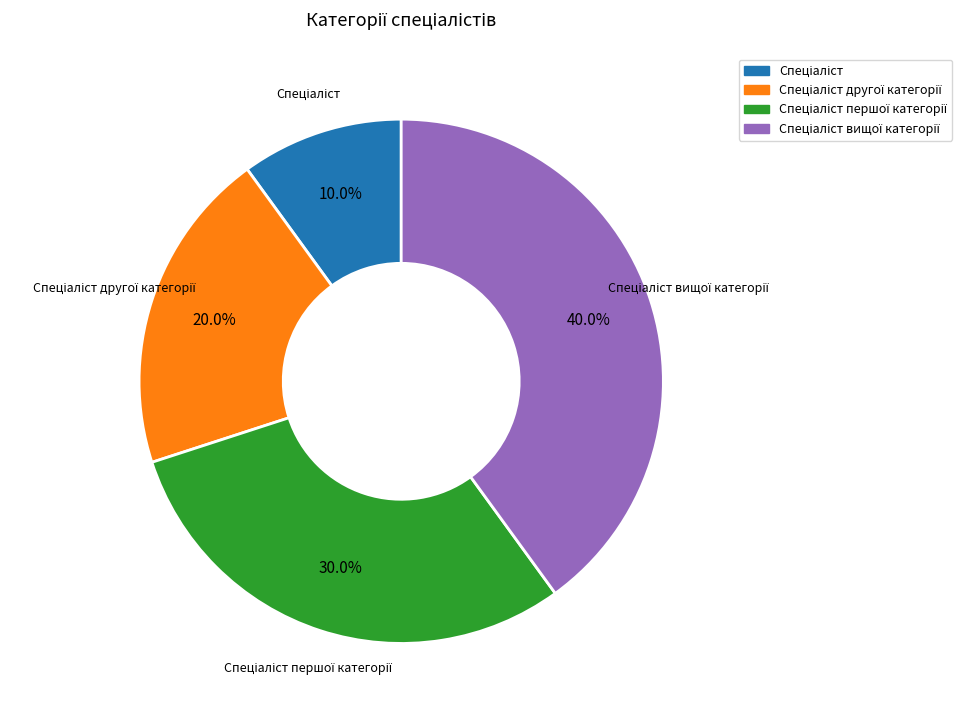

Is there any slice that represents more than half of the pie?

No